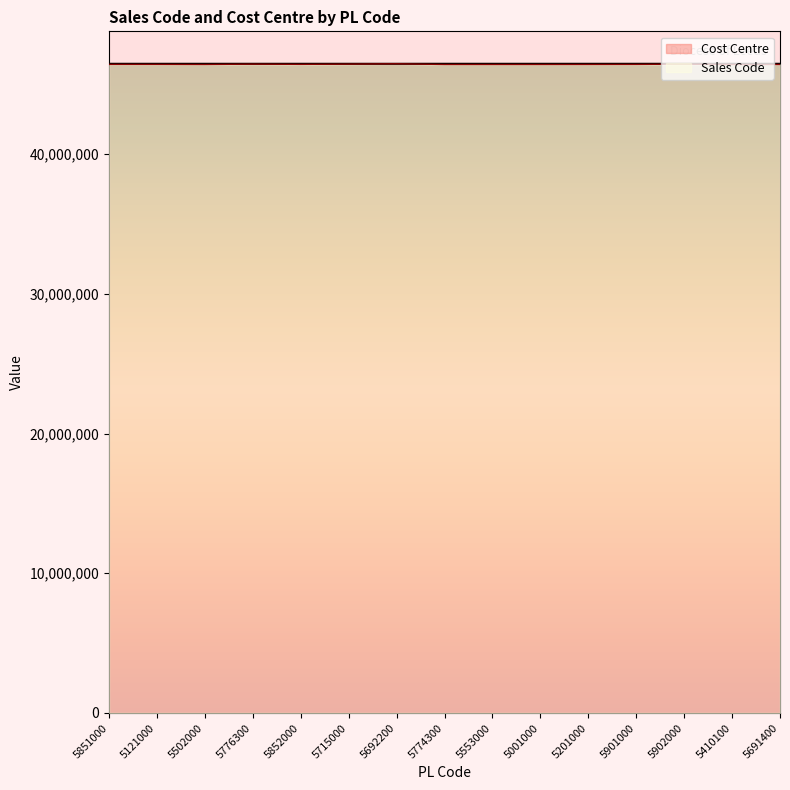

How many intersections are there between Sales Code and Cost Centre?

2